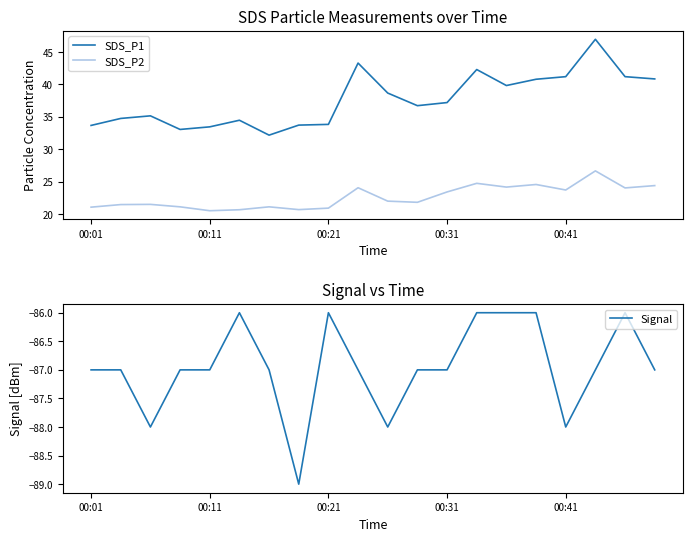

Reading right to left, list all the values displayed in this chart.

SDS_P1: 40.9	41.2	47.0	41.2	40.8	39.8	42.3	37.2	36.7	38.7	43.3	33.8	33.7	32.2	34.5	33.5	33.0	35.1	34.8	33.7
SDS_P2: 24.4	24.0	26.6	23.7	24.6	24.1	24.7	23.4	21.8	22.0	24.1	20.9	20.7	21.1	20.6	20.5	21.1	21.5	21.4	21.1
Signal: -87.0	-86.0	-87.0	-88.0	-86.0	-86.0	-86.0	-87.0	-87.0	-88.0	-87.0	-86.0	-89.0	-87.0	-86.0	-87.0	-87.0	-88.0	-87.0	-87.0